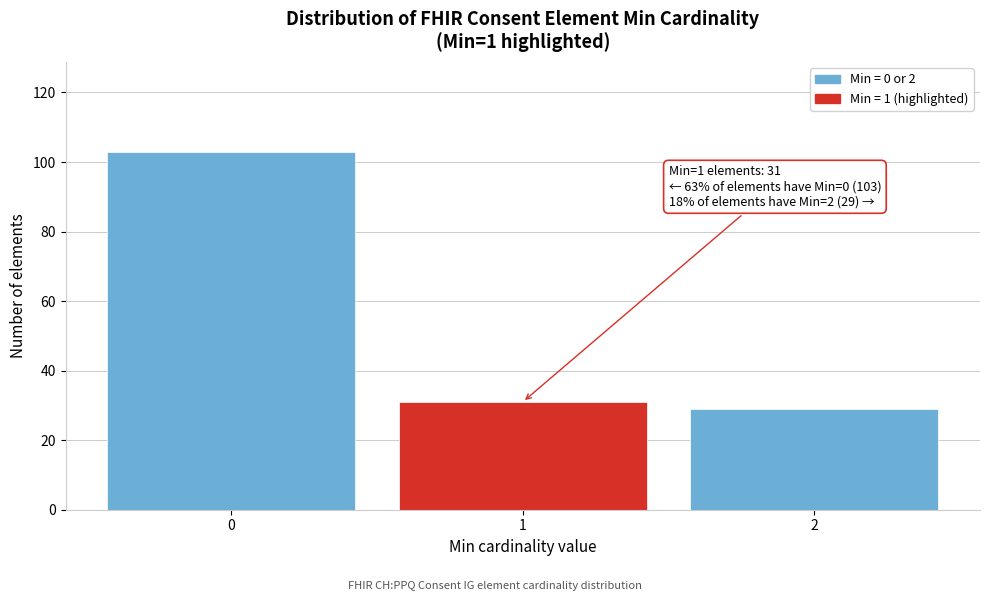

Reading left to right, transcribe all the data shown in this chart.

103	31	29